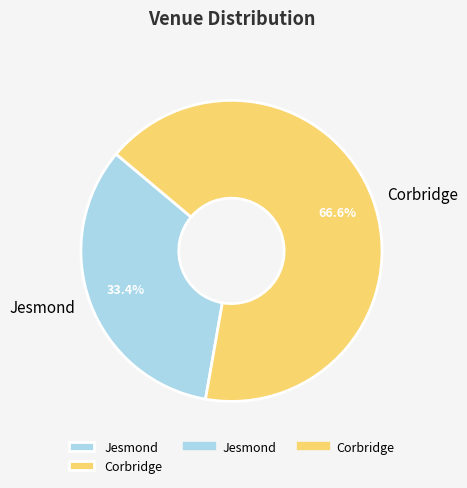

What is the ratio of the value at Jesmond to the value at Corbridge?

0.5